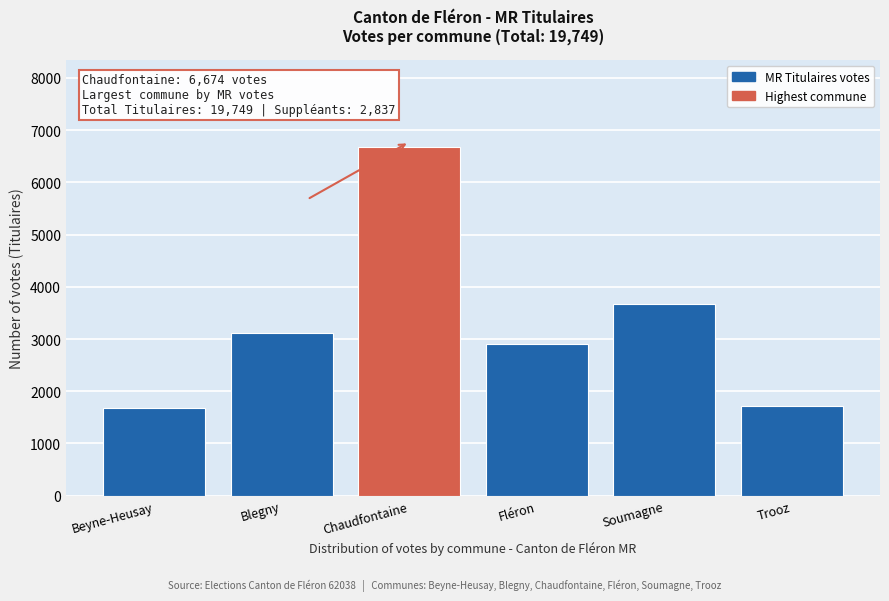

Reading left to right, transcribe all the data shown in this chart.

1671	3107	6674	2905	3680	1712